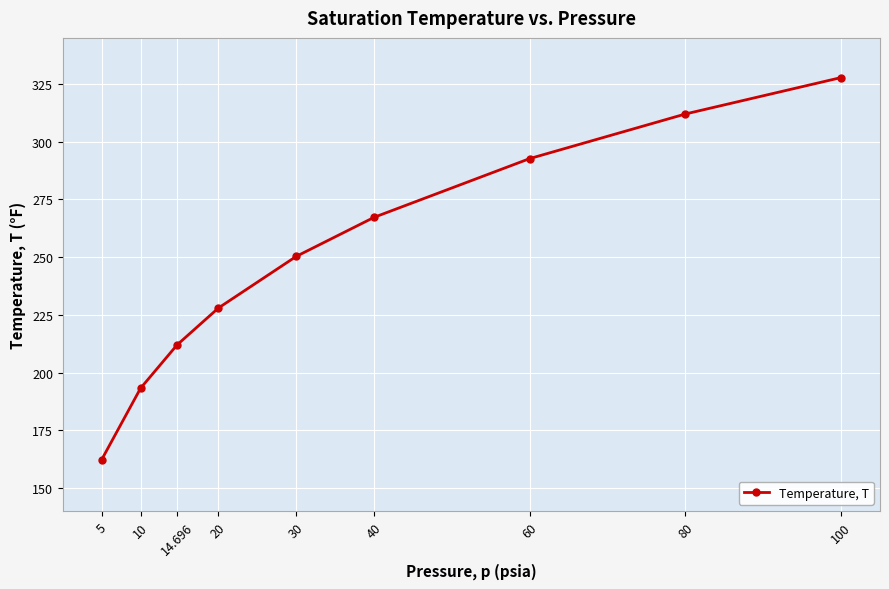

What is the label of the 6th point from the left?

40